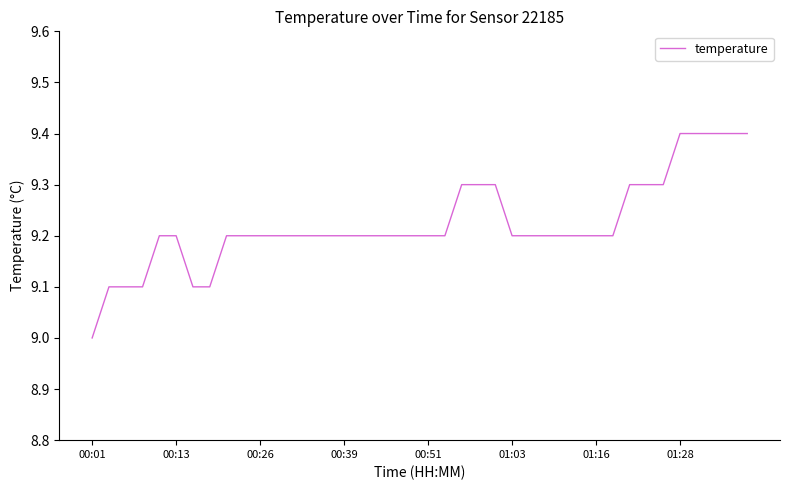

How many lines are shown in the chart?

1